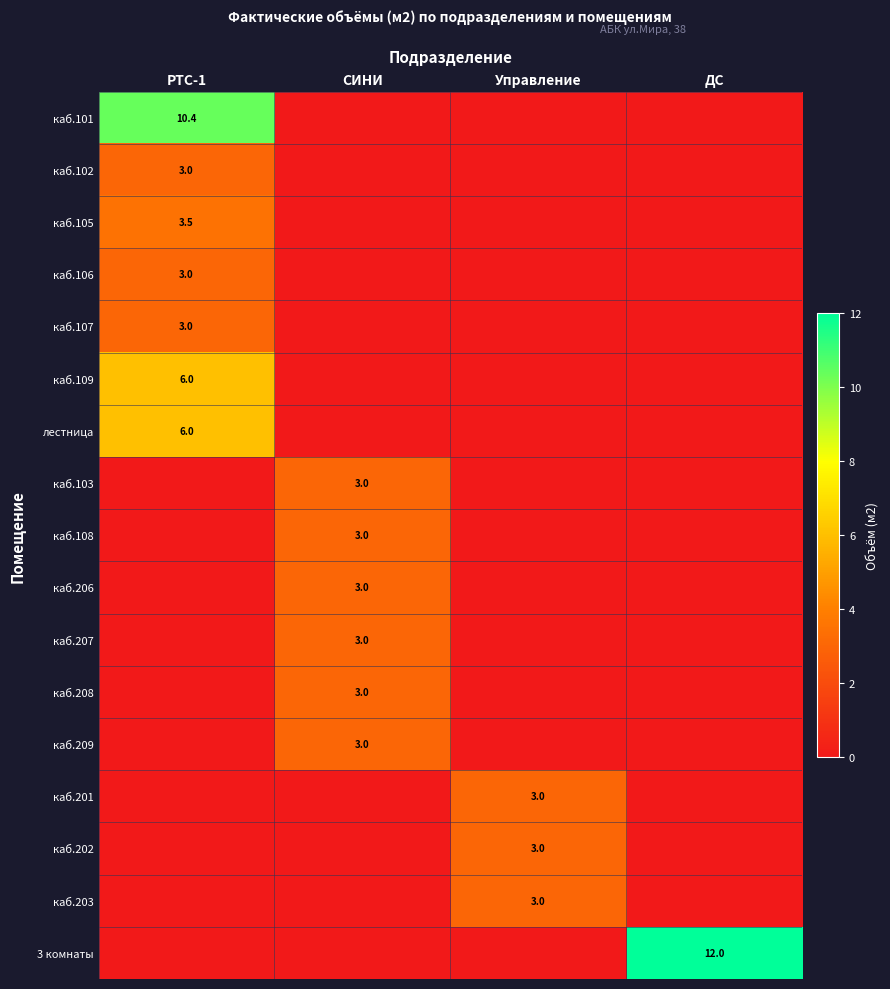

Is it true that каб.206 equals 5.1 at СИНИ?

False